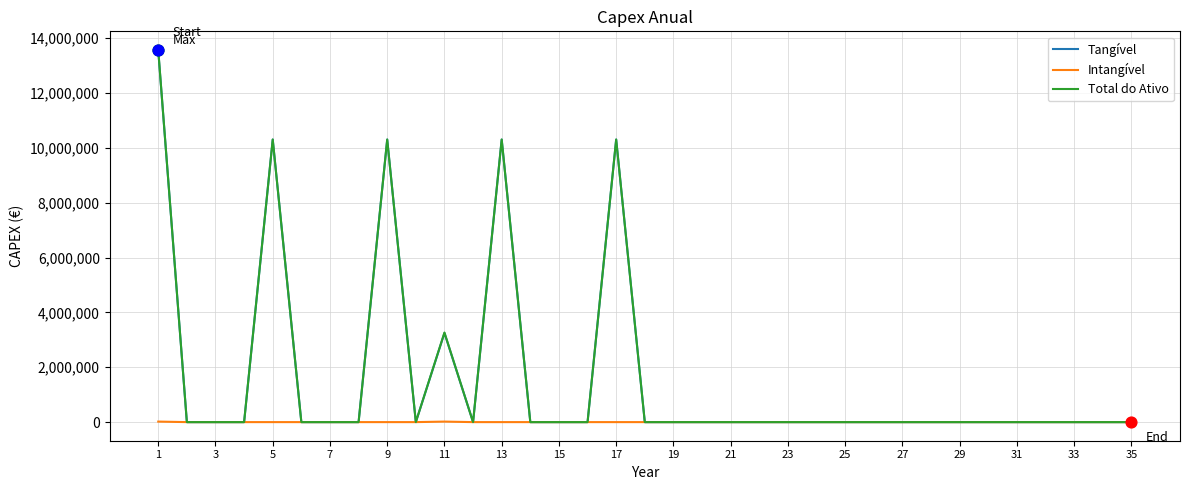

What is the highest value of the Tangível series?

13550142